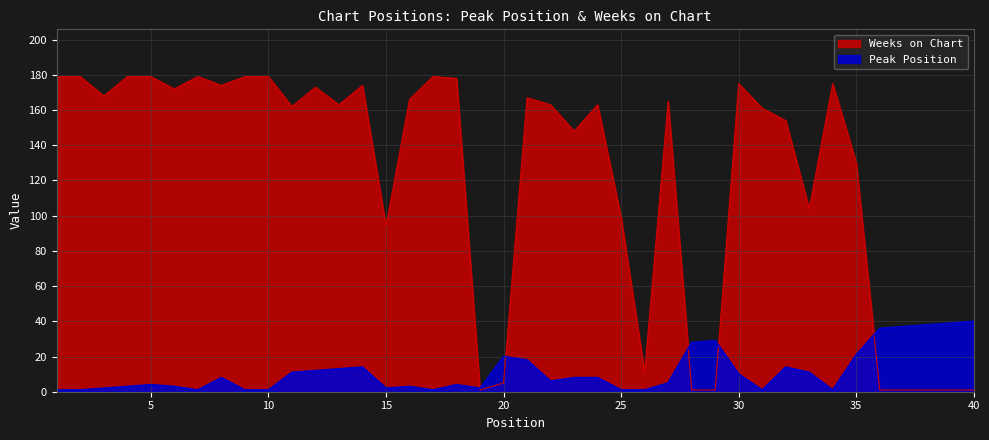

What is the value of the Weeks on Chart point at the 6th from the left?

172